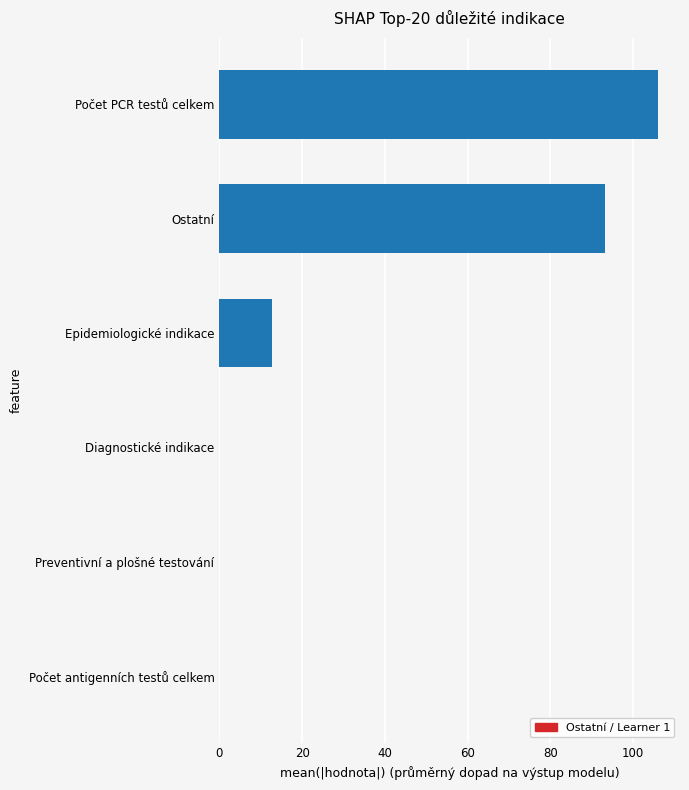

Are the bars horizontal?

Yes